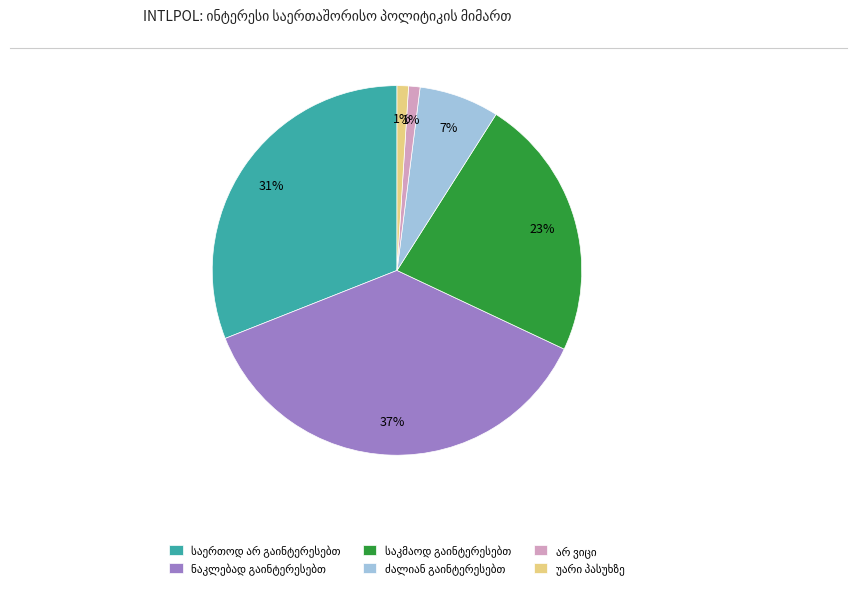

To the nearest percent, what is the average slice percentage?

17%